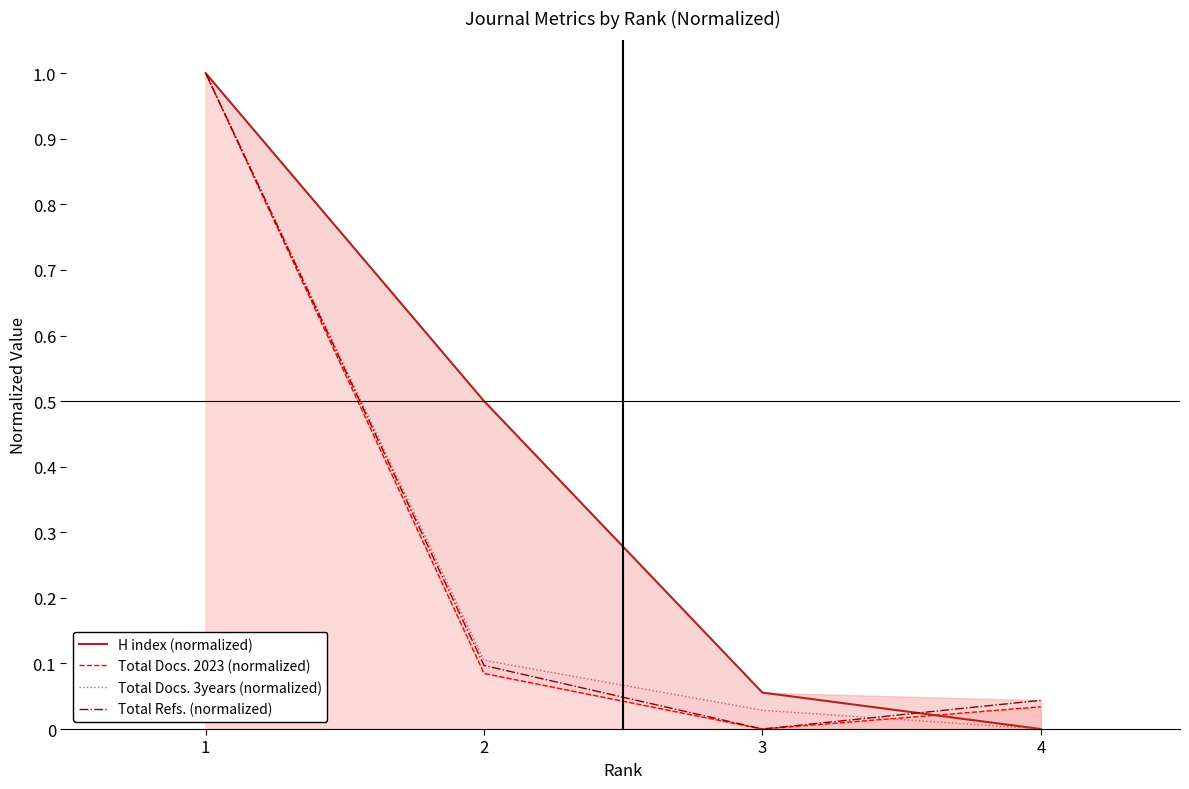

Reading left to right, extract all data points from this chart.

H index (normalized): 1.0	0.5	0.1	0.0
Total Docs. 2023 (normalized): 1.0	0.1	0.0	0.0
Total Docs. 3years (normalized): 1.0	0.1	0.0	0.0
Total Refs. (normalized): 1.0	0.1	0.0	0.0